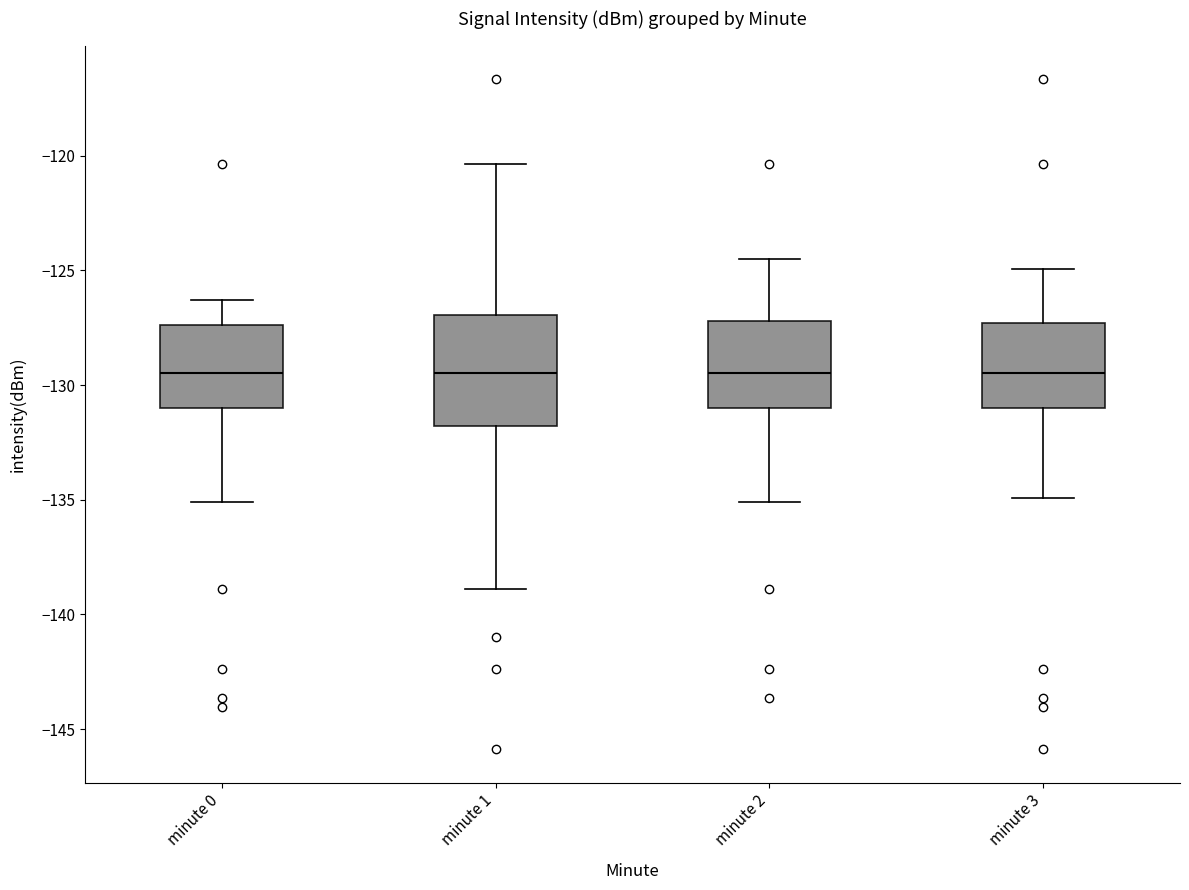

Which box is the tallest, from its lower edge to its upper edge?

minute 1